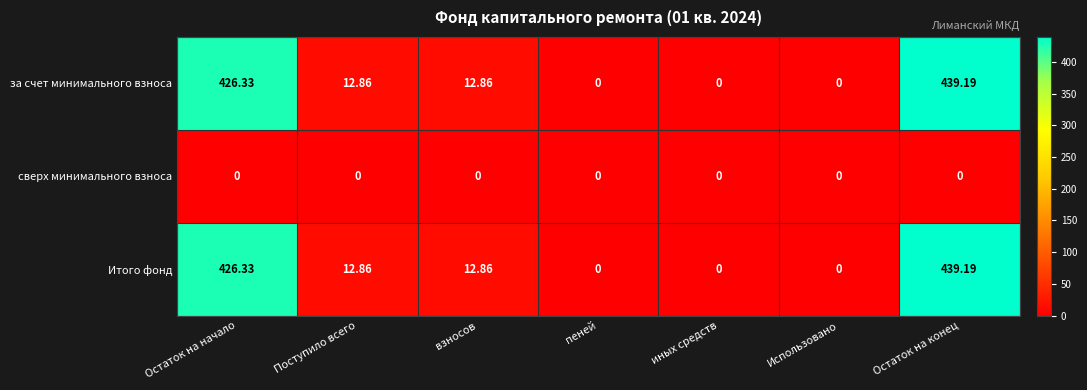

At which category is the sum across all series the highest?

Остаток на конец